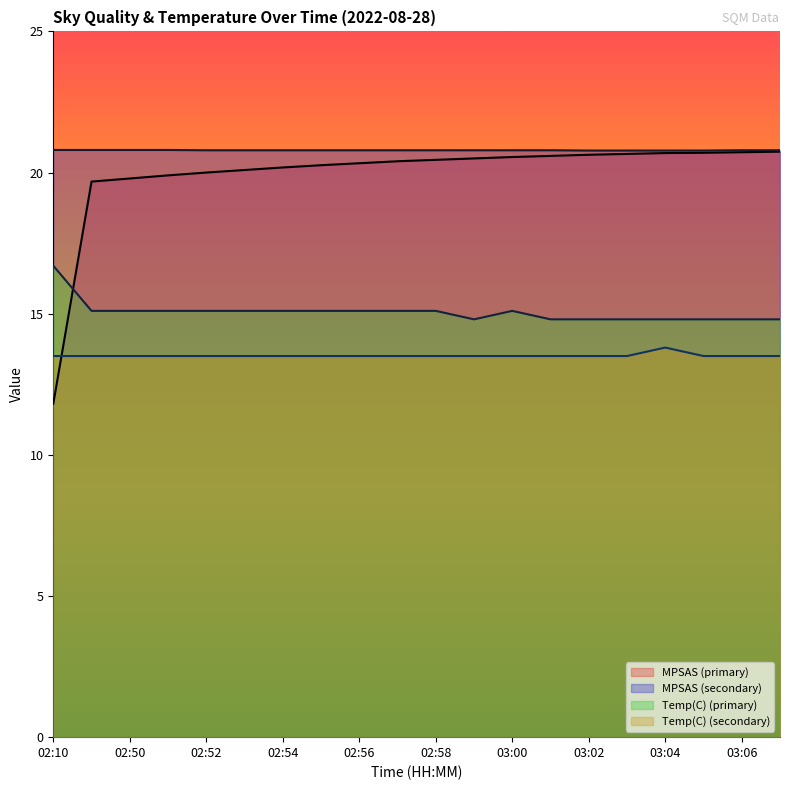

True or false: MPSAS (primary) and MPSAS (secondary) intersect in this chart.

False